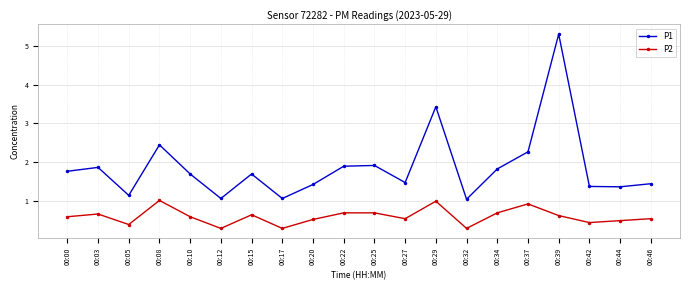

List the series in order of their peak value, lowest first.

P2, P1